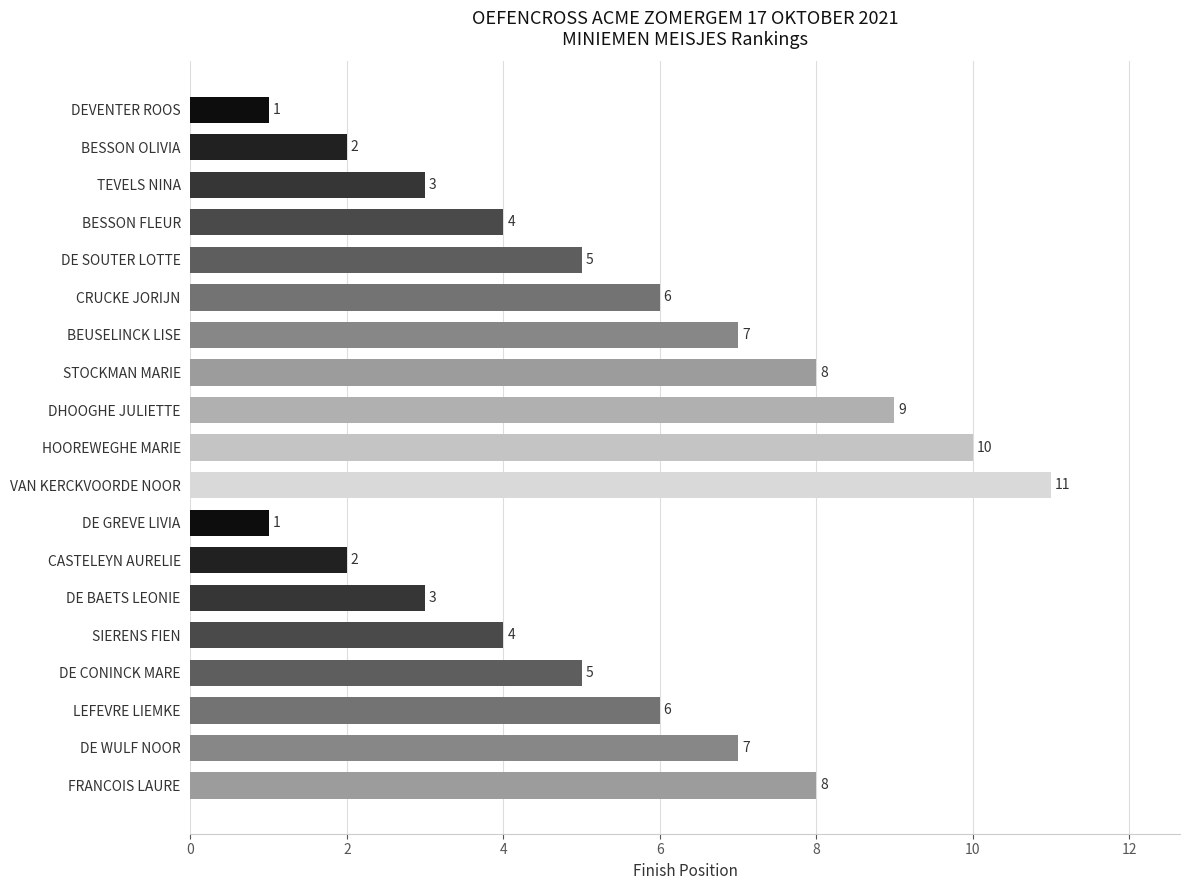

How many values are between 3 and 8?

12